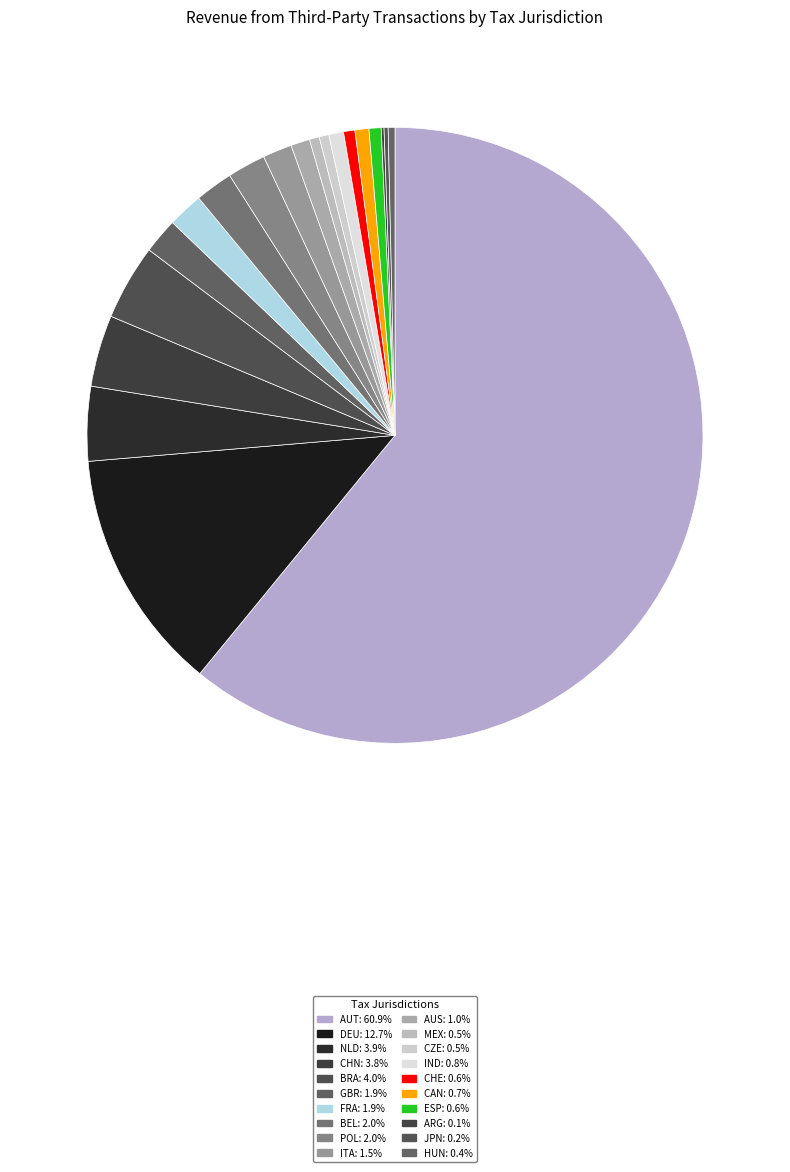

Which category has the smallest portion of the pie?

ARG